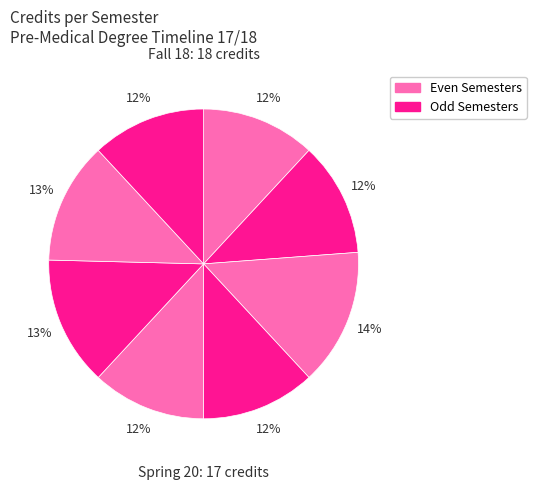

How many segments does this pie chart have?

8